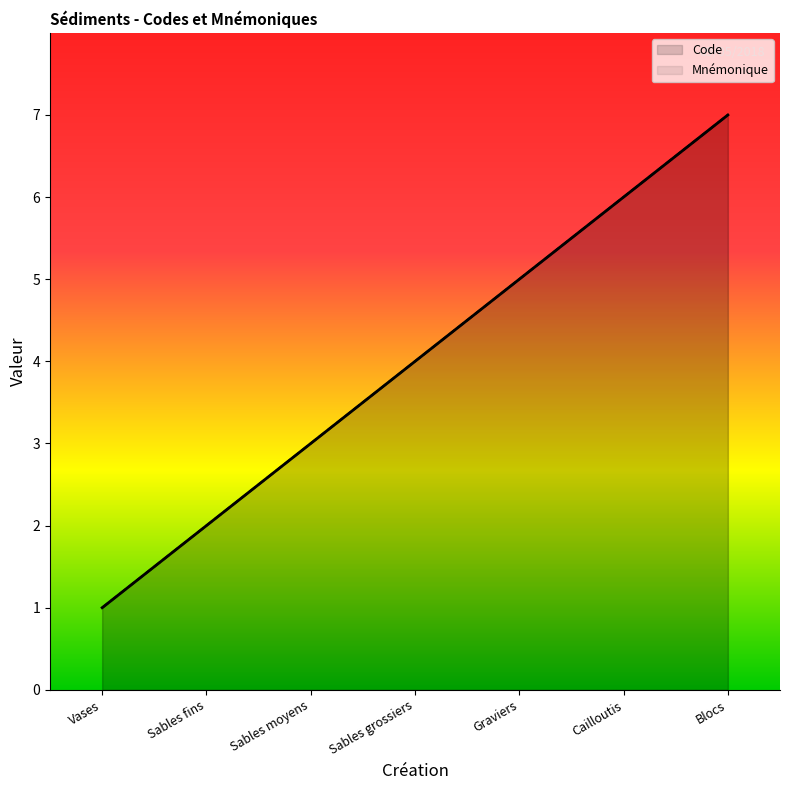

Does the chart display data point markers on the line(s)?

No